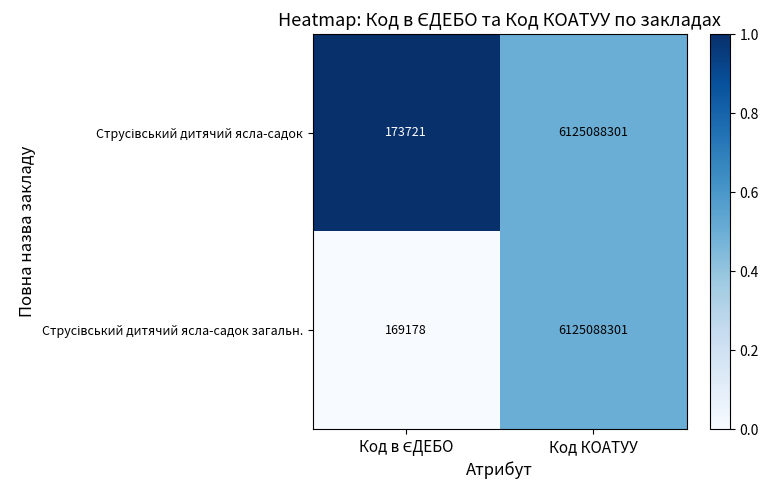

What is the minimum value shown in the chart?

169178